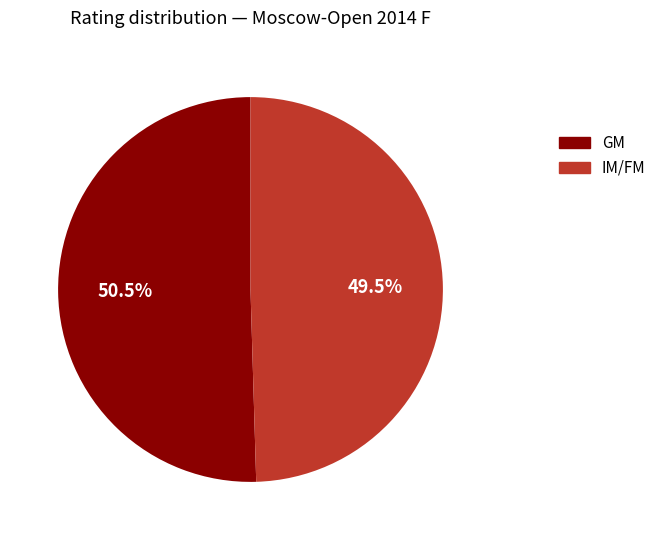

Does any single category account for the majority?

Yes